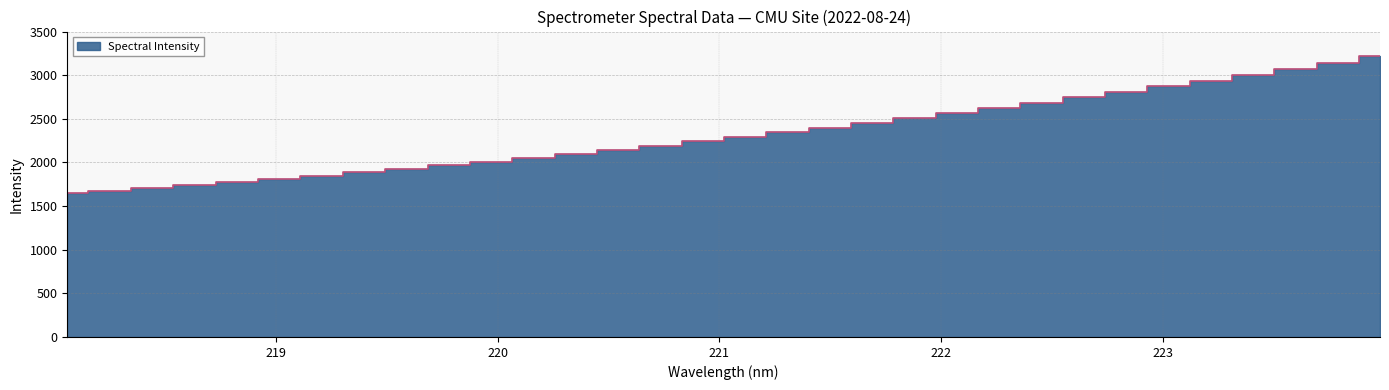

Is it true that the value at 218.442 is 1707.5?

True